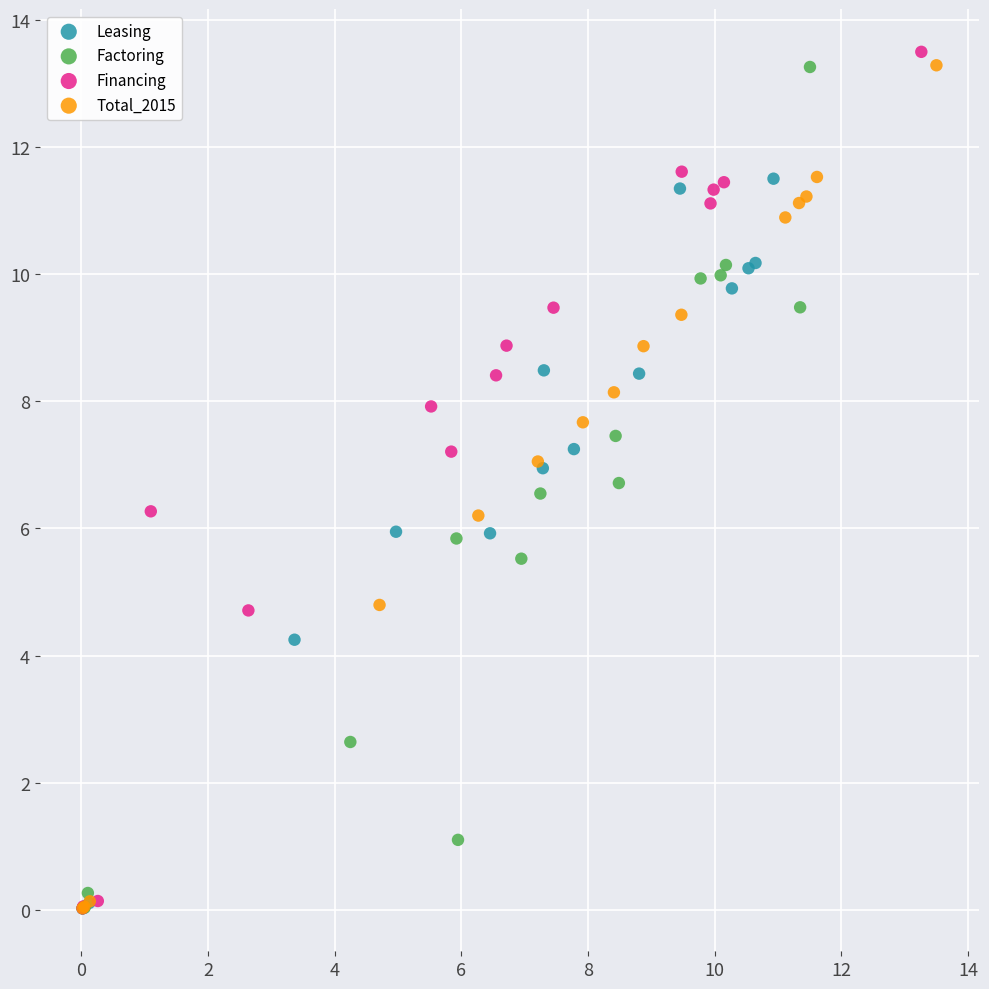

Which series has the widest spread of Y values?

Financing